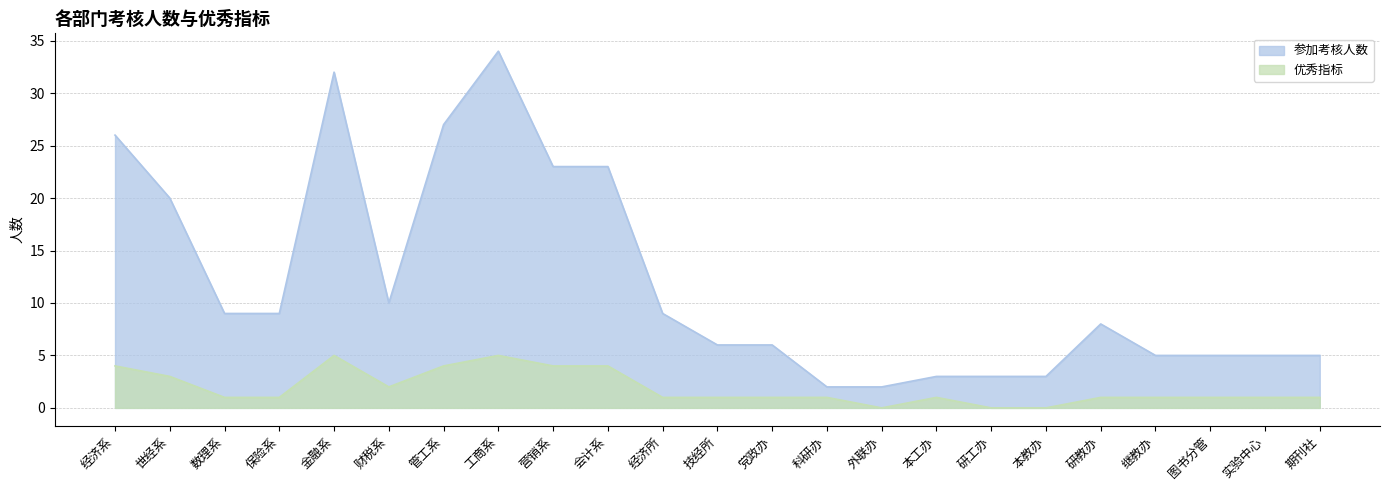

Is the value of 优秀指标 at 营销系 greater than the value of 参加考核人数 at 研工办?

Yes